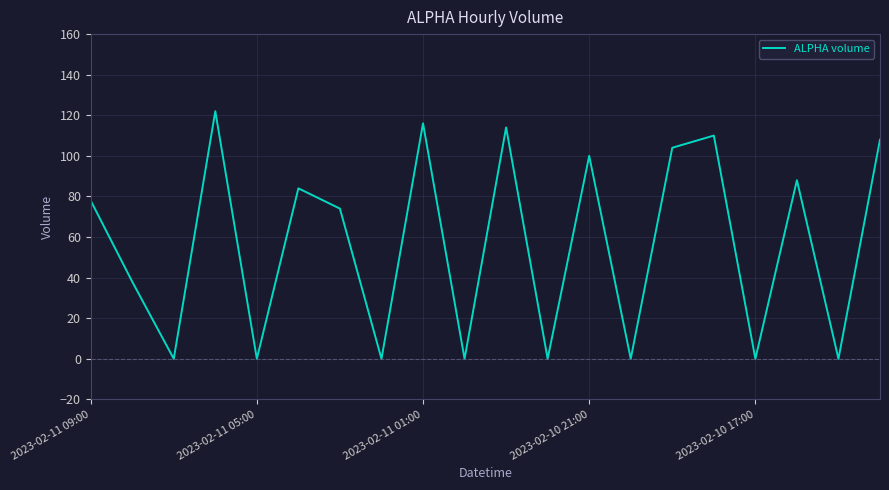

What is the average value?

57